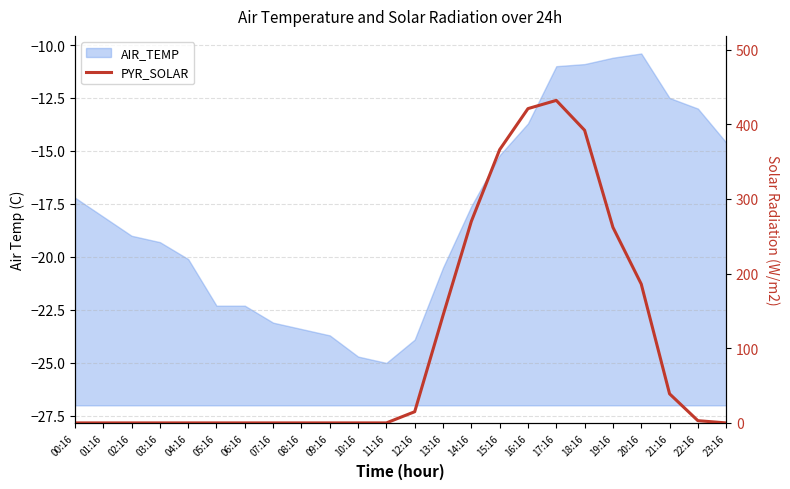

How many interior local peaks (higher than both neighbors) does the data have?

1